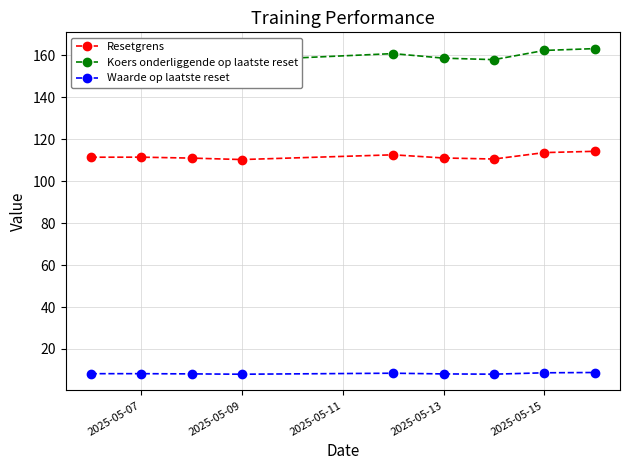

What are all the series names shown in the legend?

Resetgrens, Koers onderliggende op laatste reset, Waarde op laatste reset